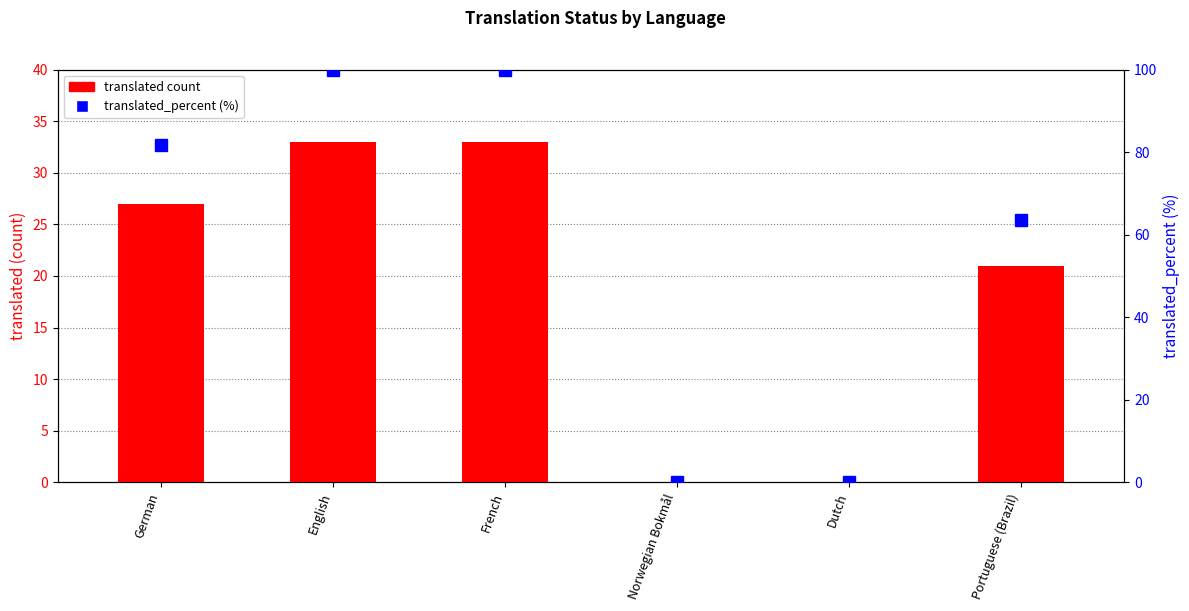

Which category has the highest value in the translated_percent (%) series?

English